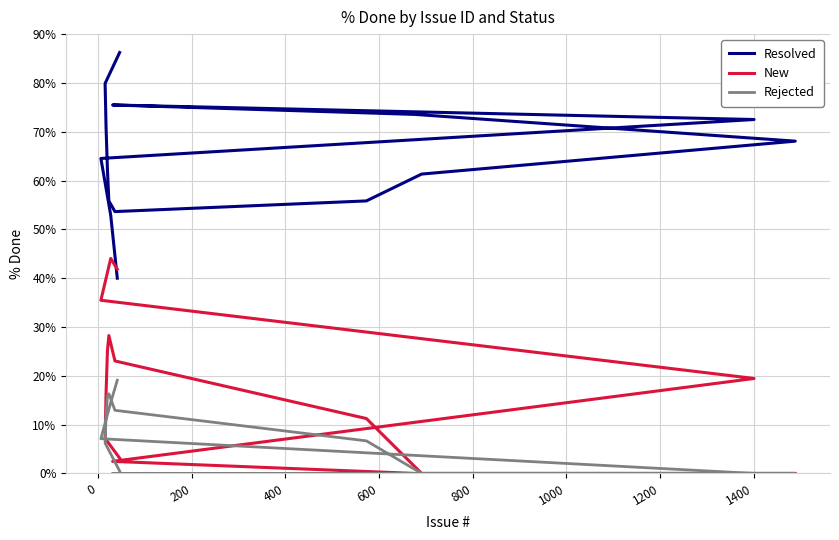

List the series in order of their overall mean, lowest first.

Rejected, New, Resolved